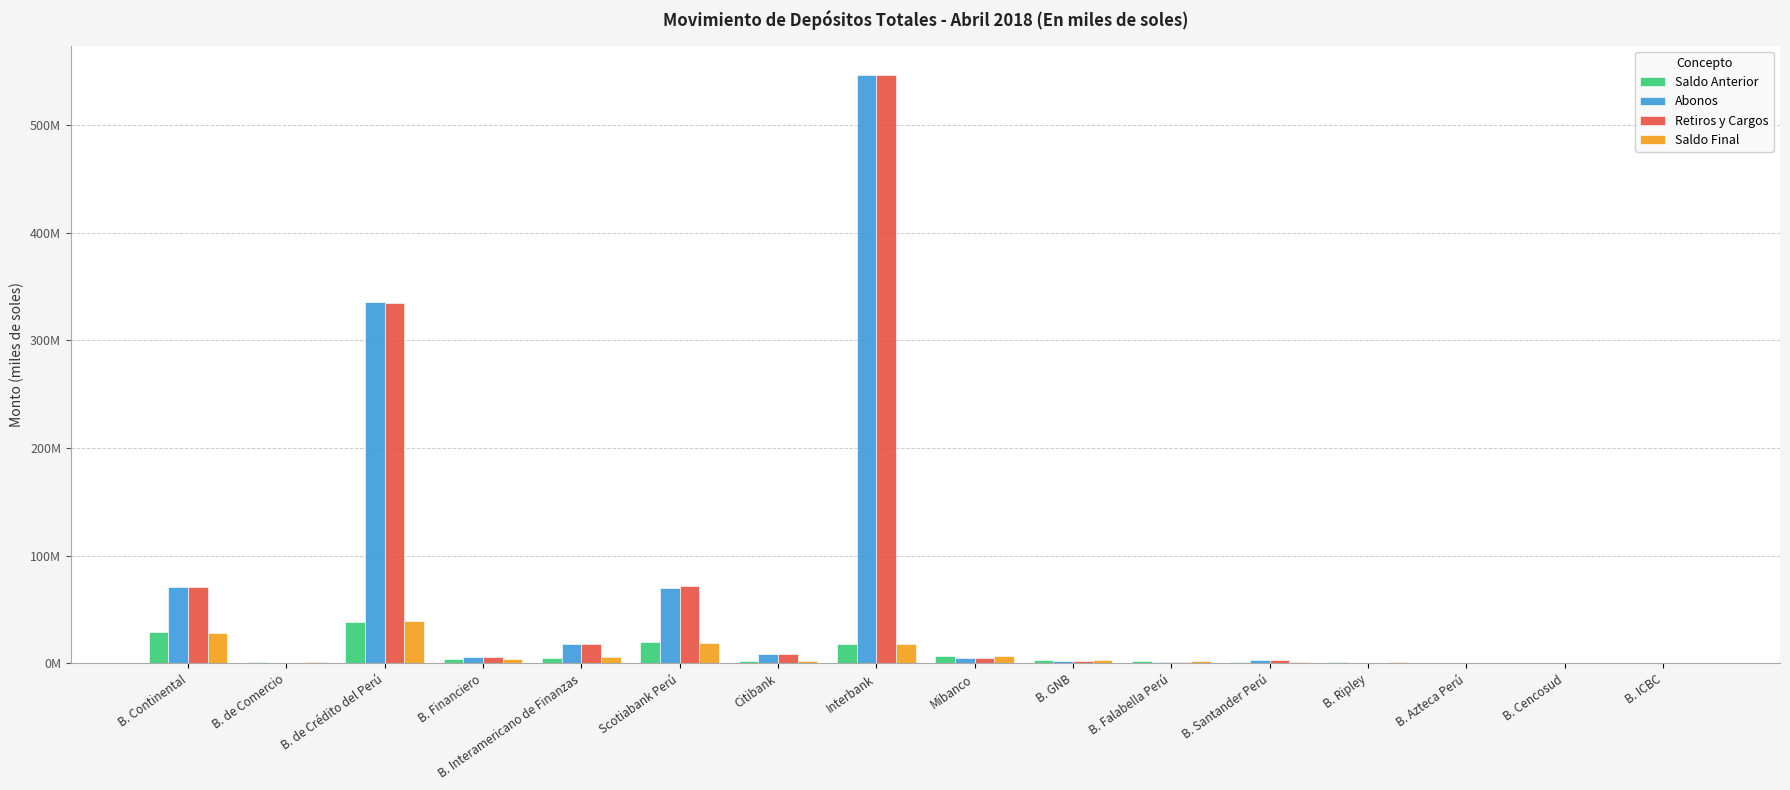

What are all the series names shown in the legend?

Saldo Anterior, Abonos, Retiros y Cargos, Saldo Final